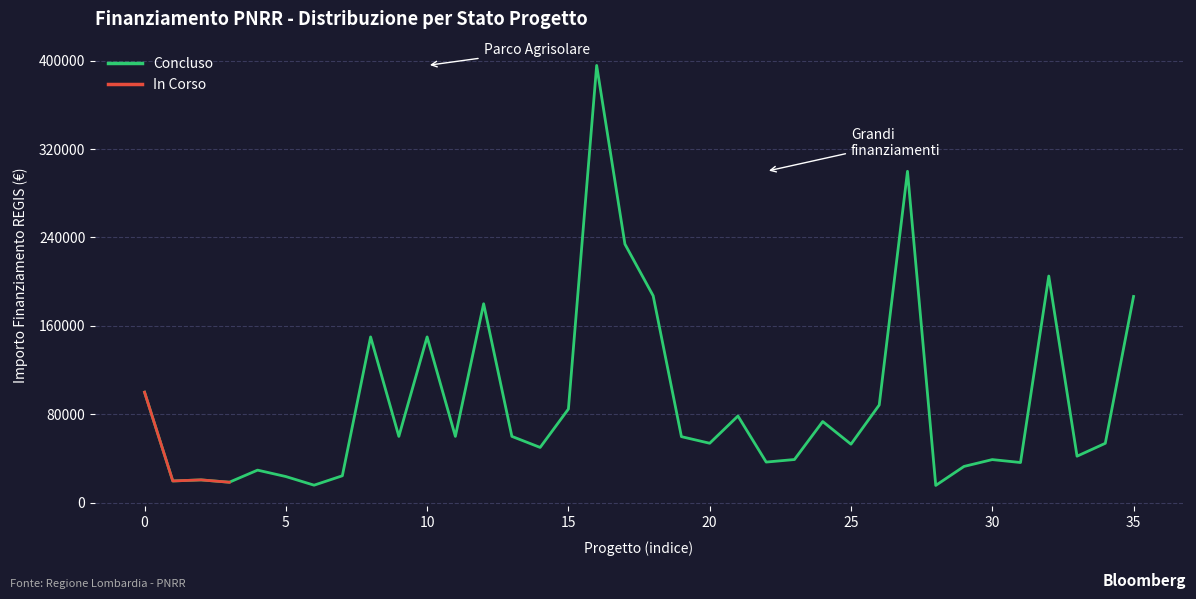

Reading left to right, extract all data points from this chart.

100000.0	19661.6	20632.0	18516.0	29464.2	23663.4	15844.0	24354.0	150000.0	60000.0	150000.0	60000.0	180000.0	60000.0	50000.0	84735.1	395644.9	234000.0	187212.0	59760.0	53784.0	78445.4	36760.1	39060.0	73440.0	52920.0	88400.0	299862.0	15630.6	32804.9	39000.0	36351.0	205092.0	42066.0	53736.0	186624.0